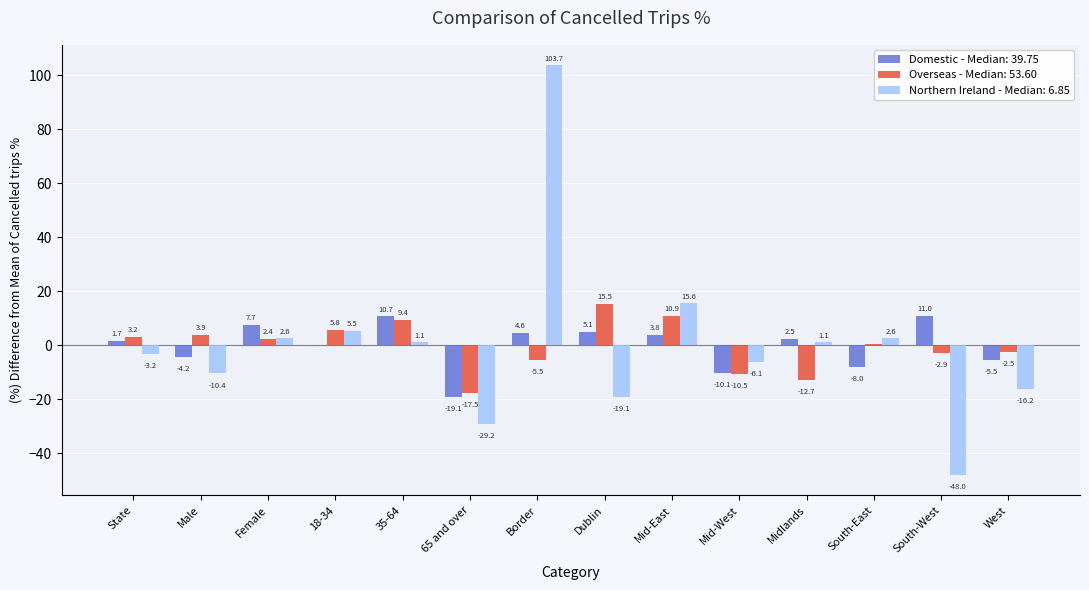

How many series are shown in this chart?

3